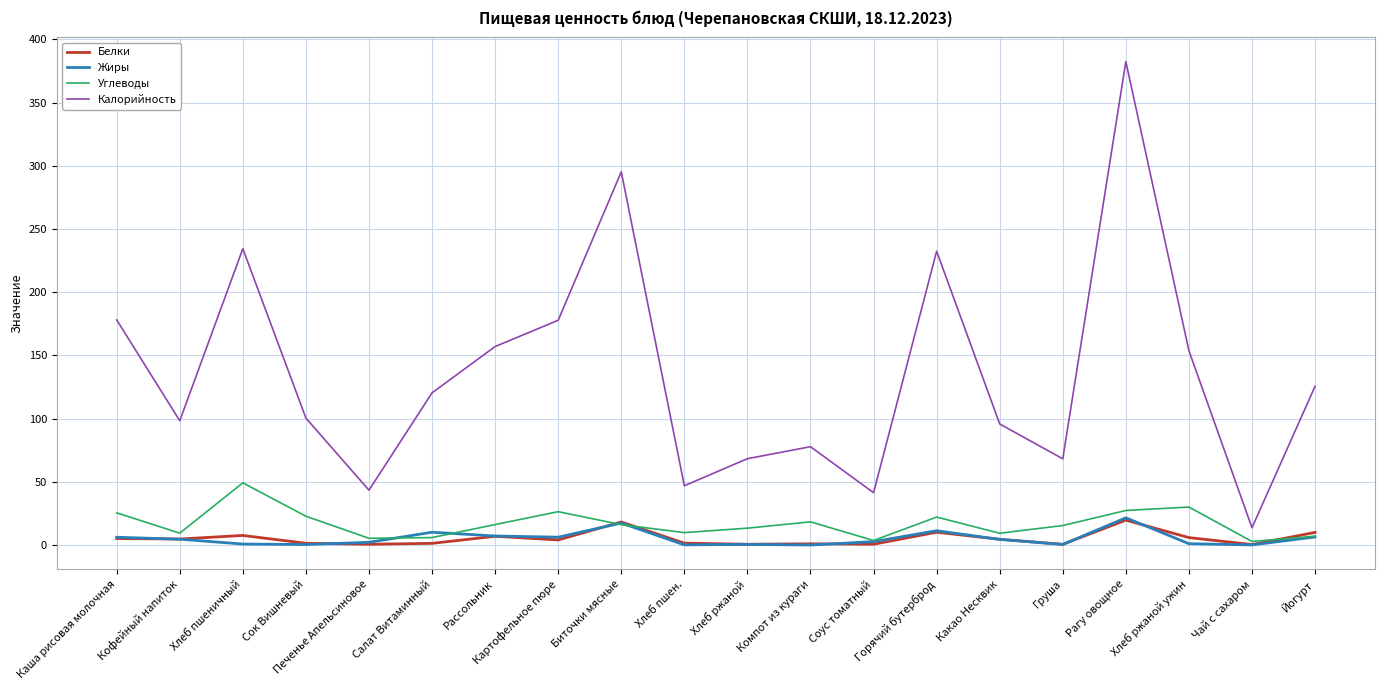

True or false: Жиры and Калорийность intersect in this chart.

False